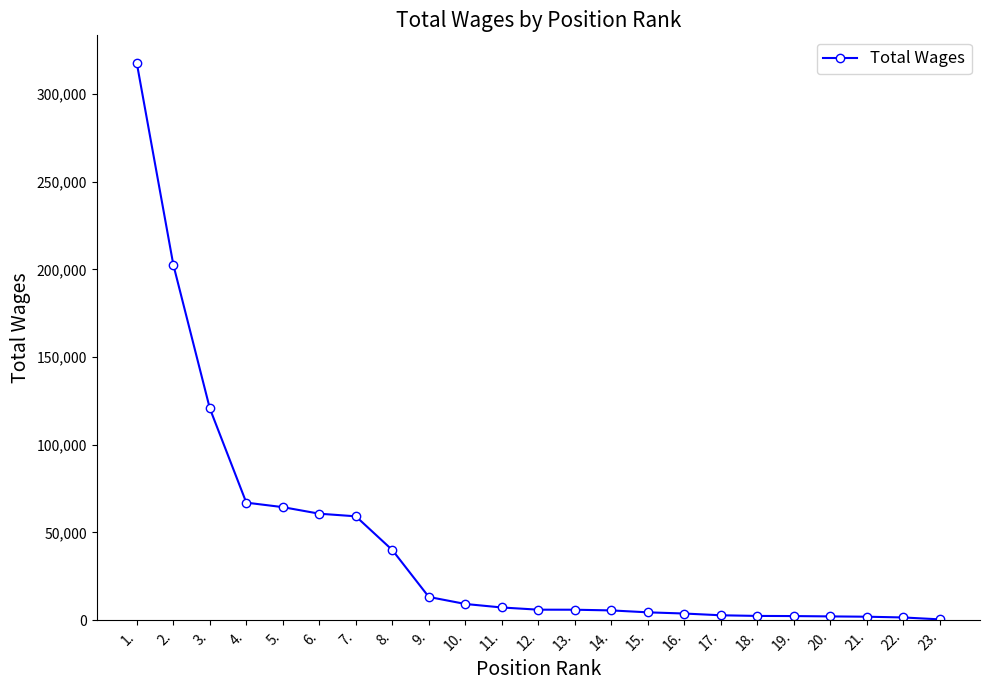

The value at 17. is 2762. True or false?

True